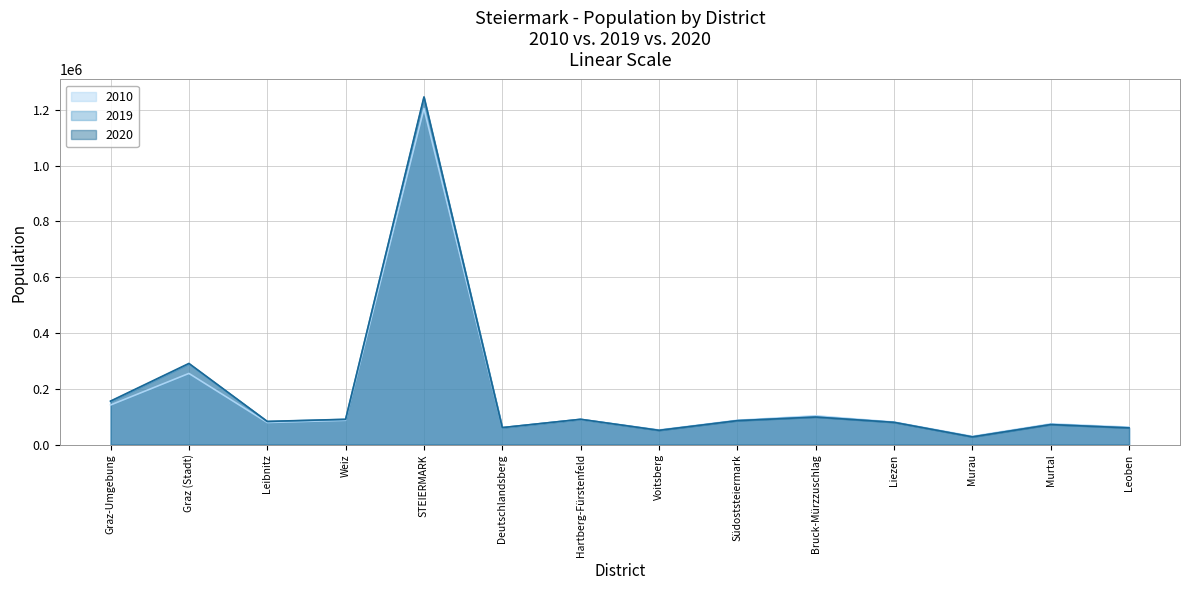

Between Leoben and Bruck-Mürzzuschlag, which is larger?

Bruck-Mürzzuschlag